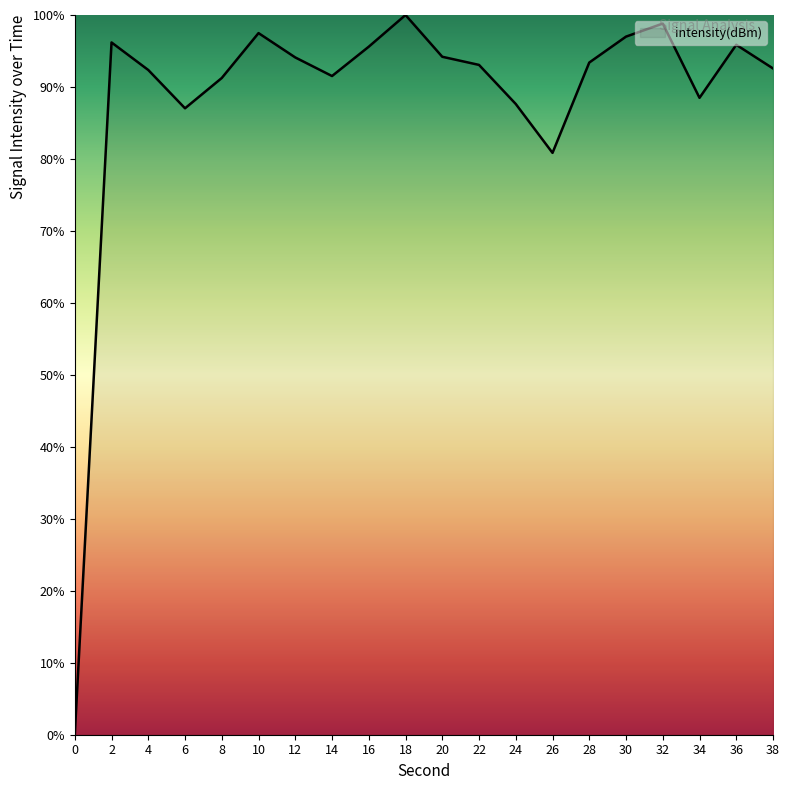

What is the sum of all values?

1767.4